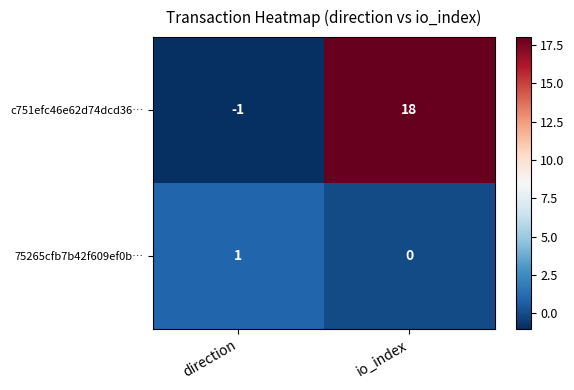

What is the sum of all c751efc46e62d74dcd36… values?

17